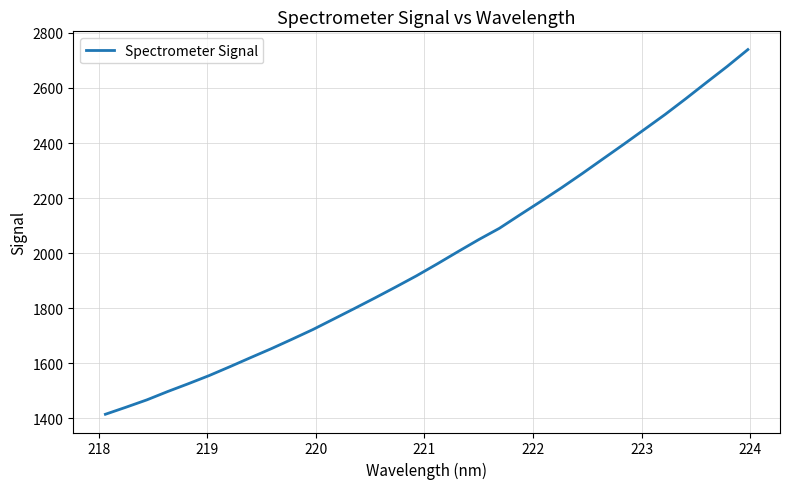

What is the minimum value shown in the chart?

1414.9